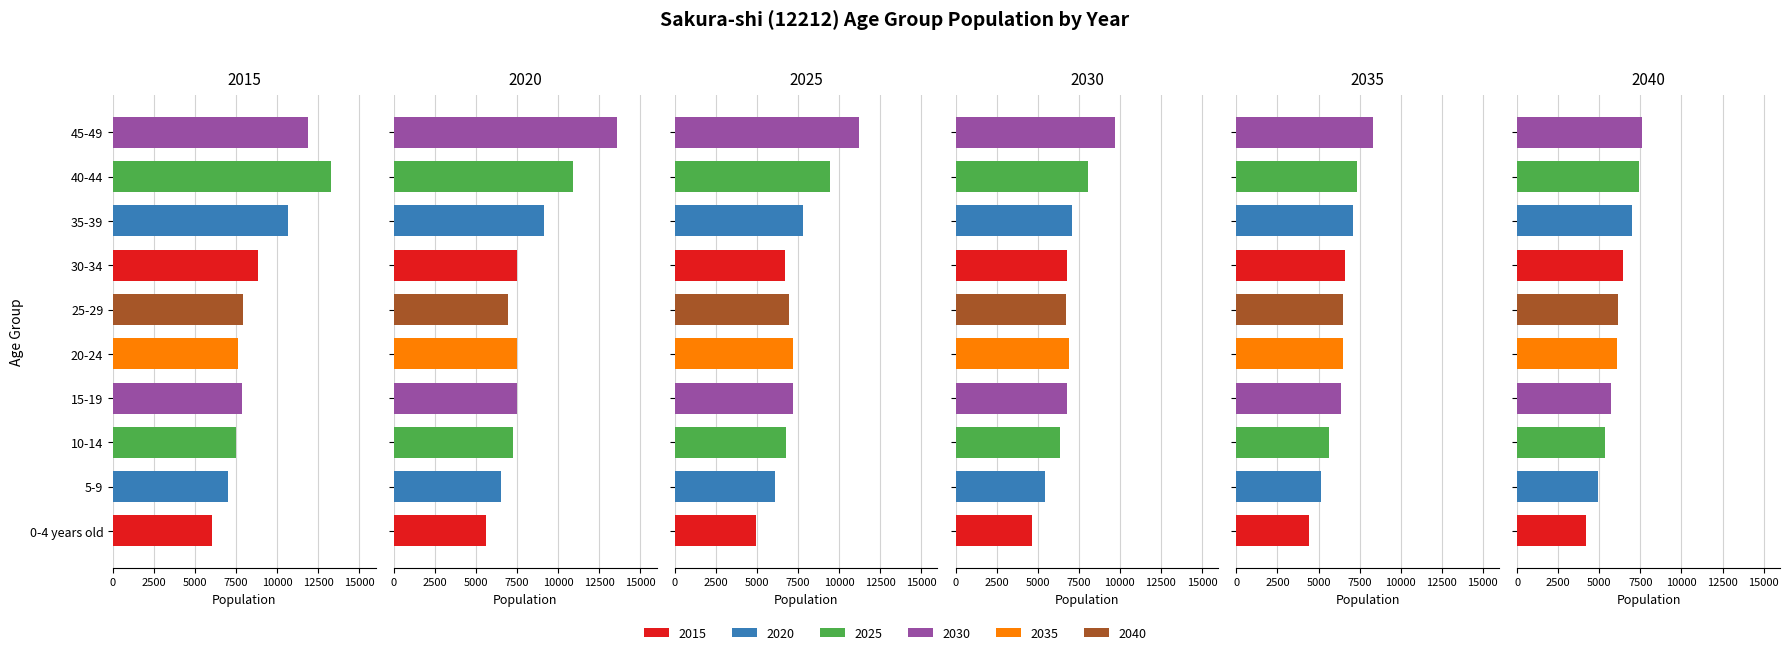

What is the label of the 9th bar from the left?

40-44